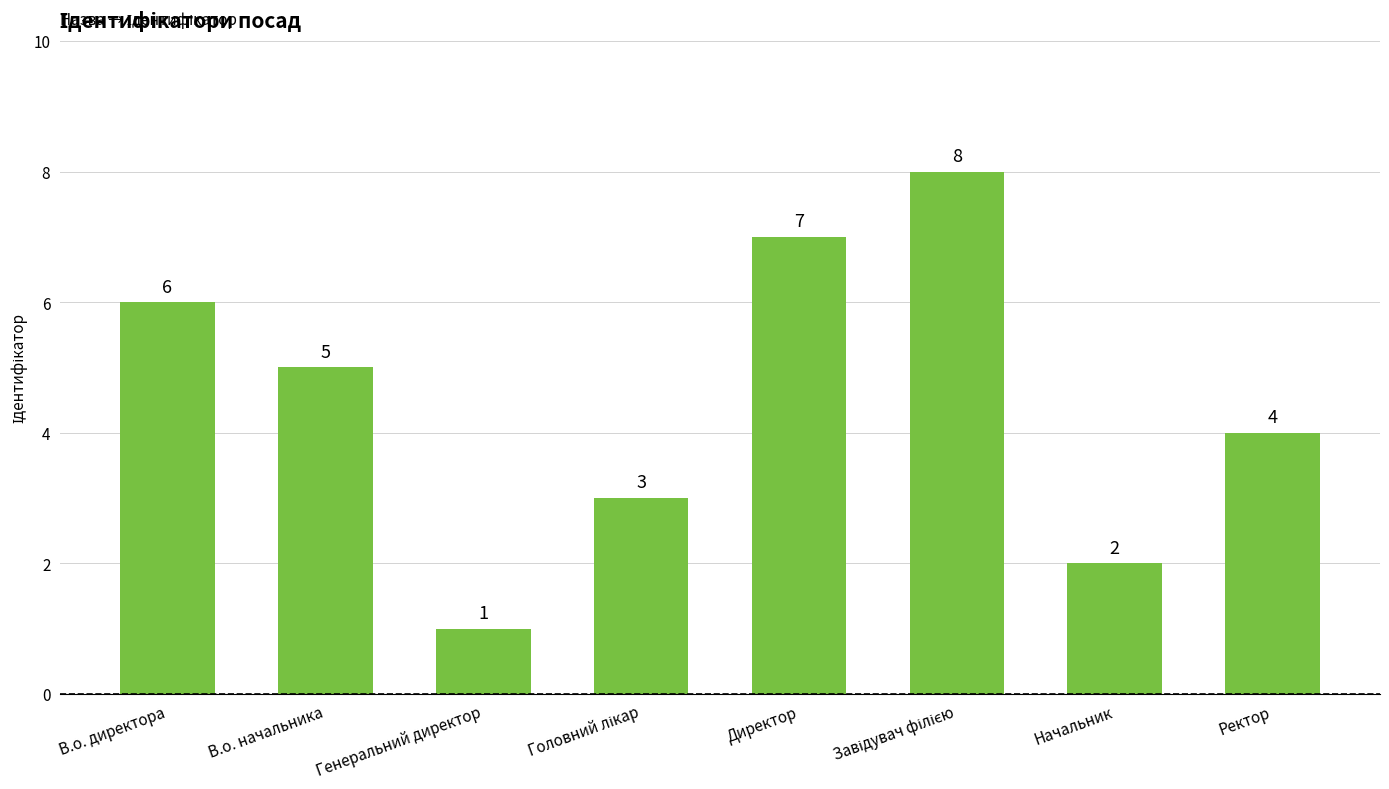

True or false: the data shows 1 at В.о. начальника.

False